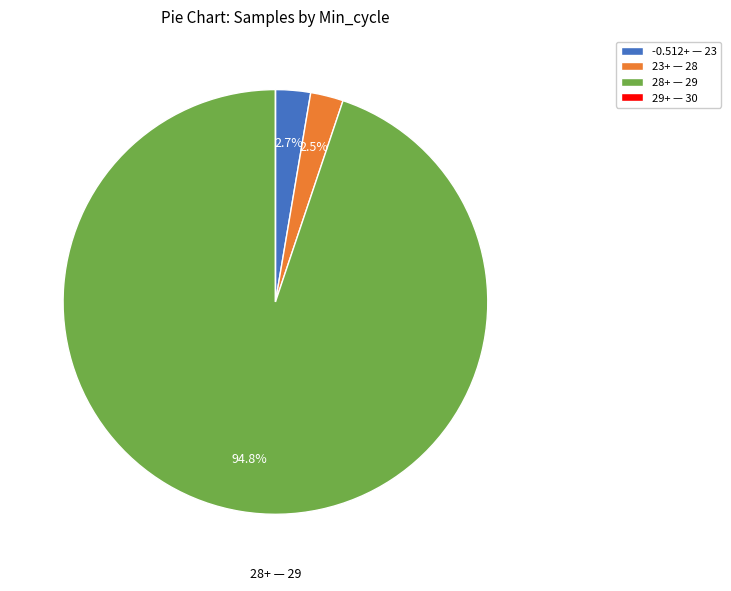

Which slice is the largest?

28+ — 29